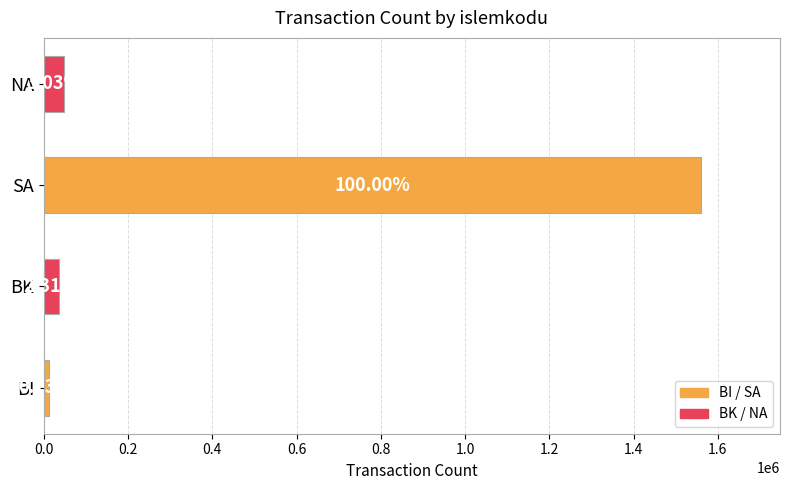

What is the difference between the maximum and minimum values?

1548909